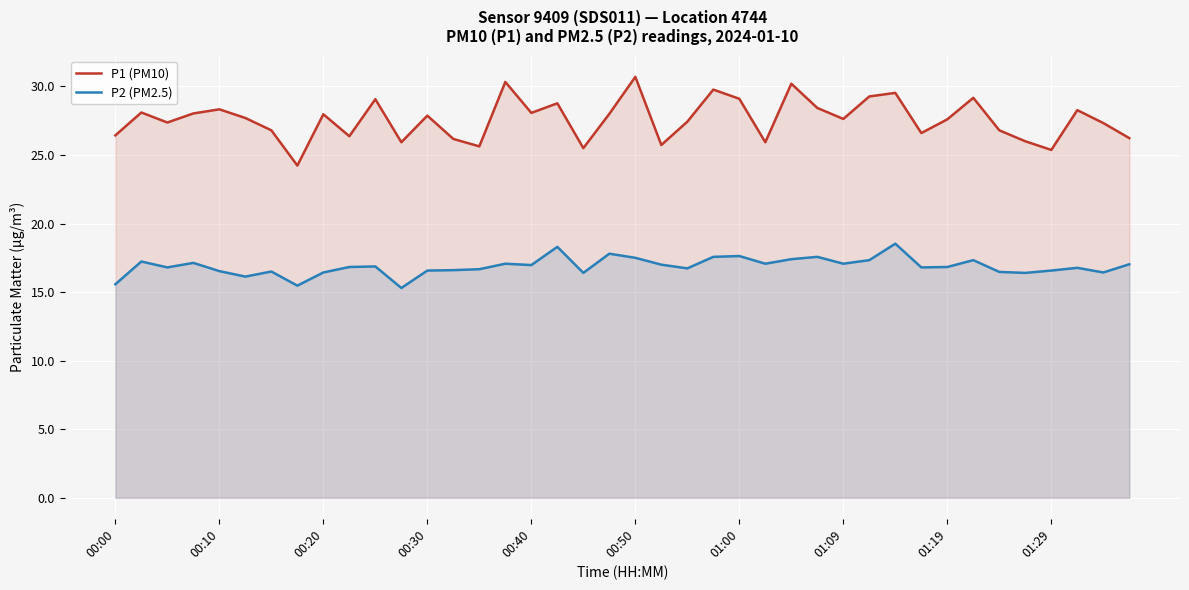

How many interior local peaks does the P1 (PM10) series have?

13